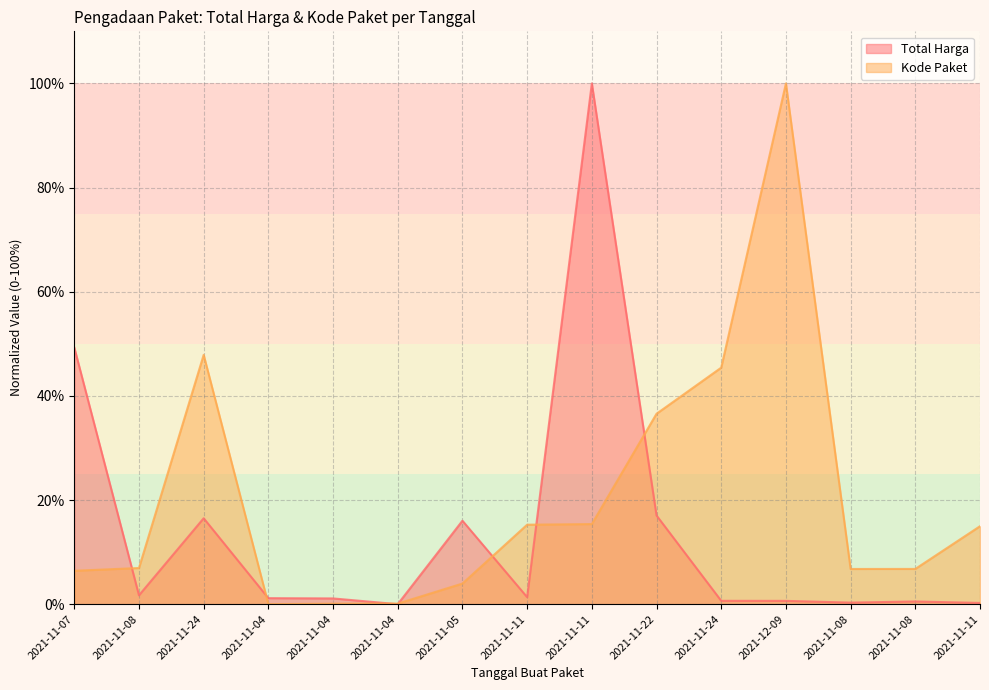

True or false: Kode Paket and Total Harga intersect in this chart.

True